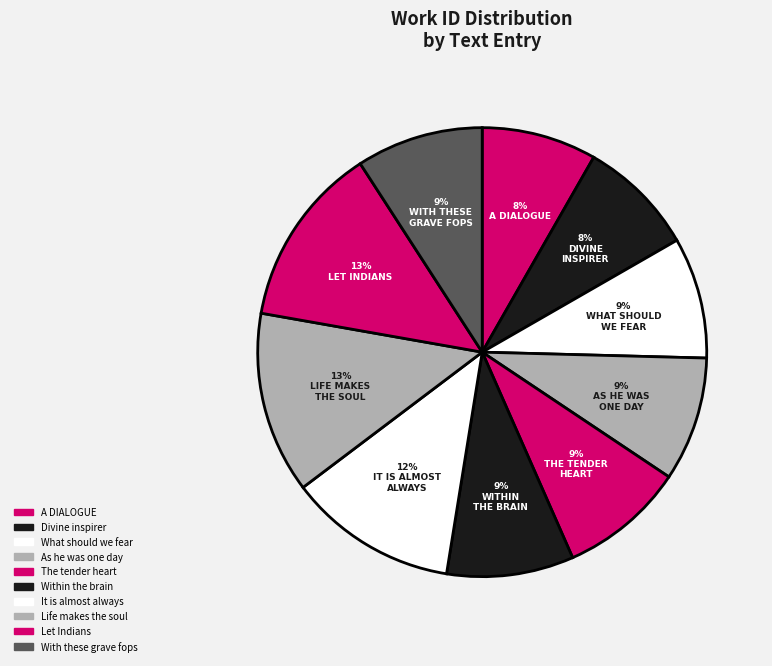

Between Let Indians and With these grave fops, which is larger?

Let Indians